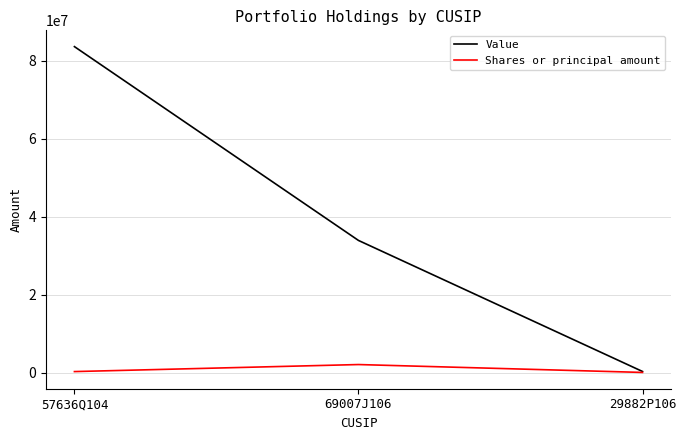

How many Value values are between 264911 and 83668706?

3